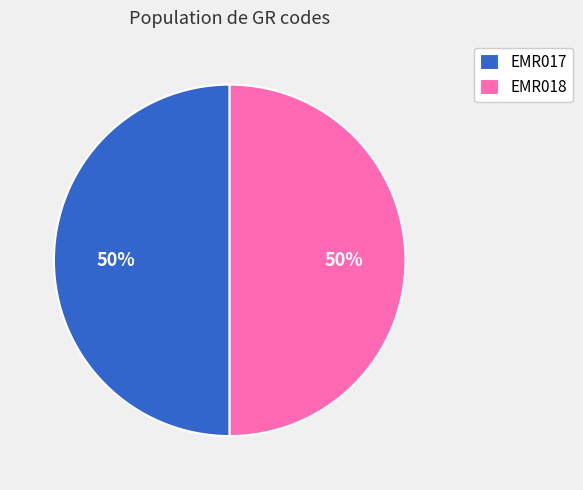

Is the sum of EMR017 and EMR018 greater than half?

Yes